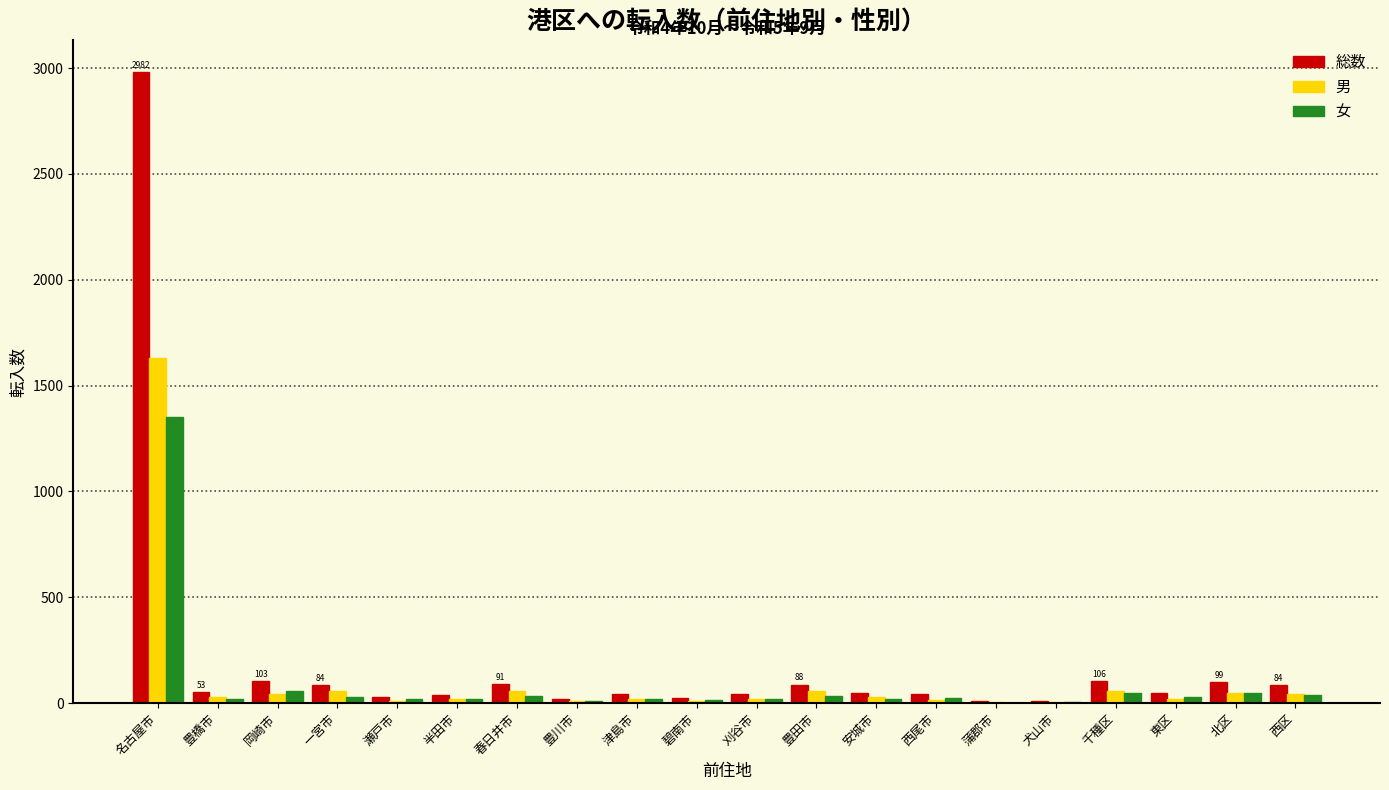

What is the sum of all 女 values?

1850